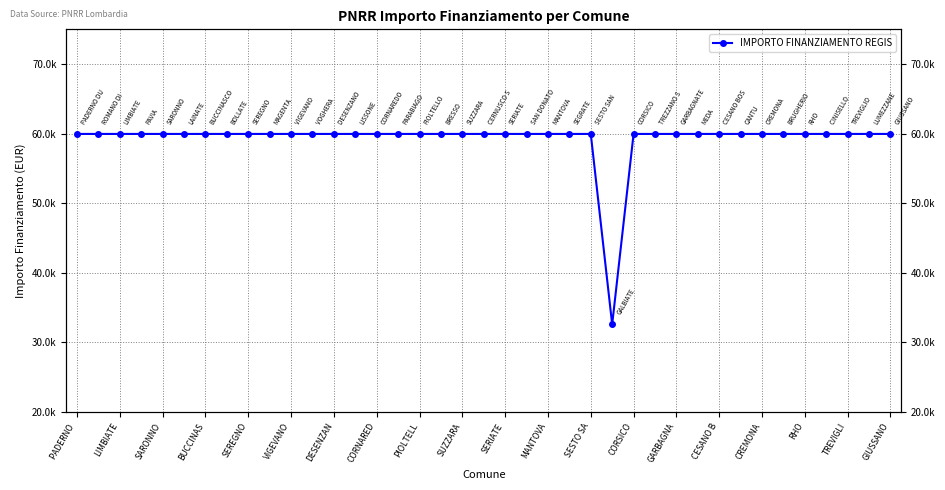

What is the greatest value displayed?

59966